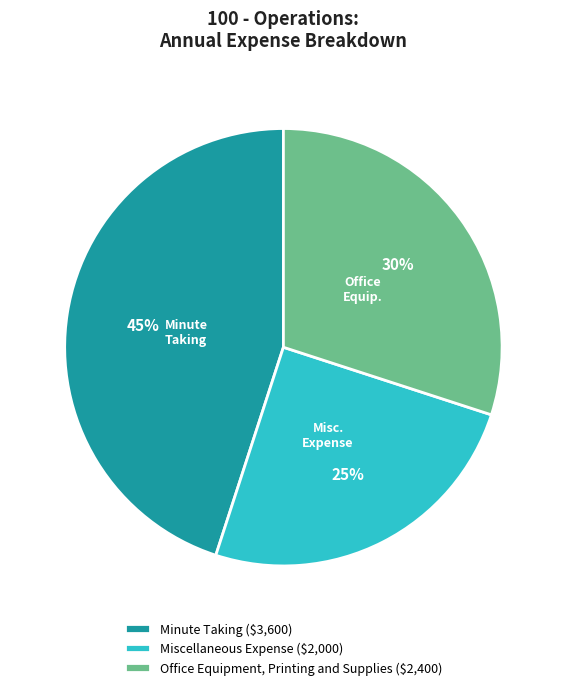

To the nearest percent, what is the combined percentage of Miscellaneous Expense and Office Equipment, Printing and Supplies?

55%